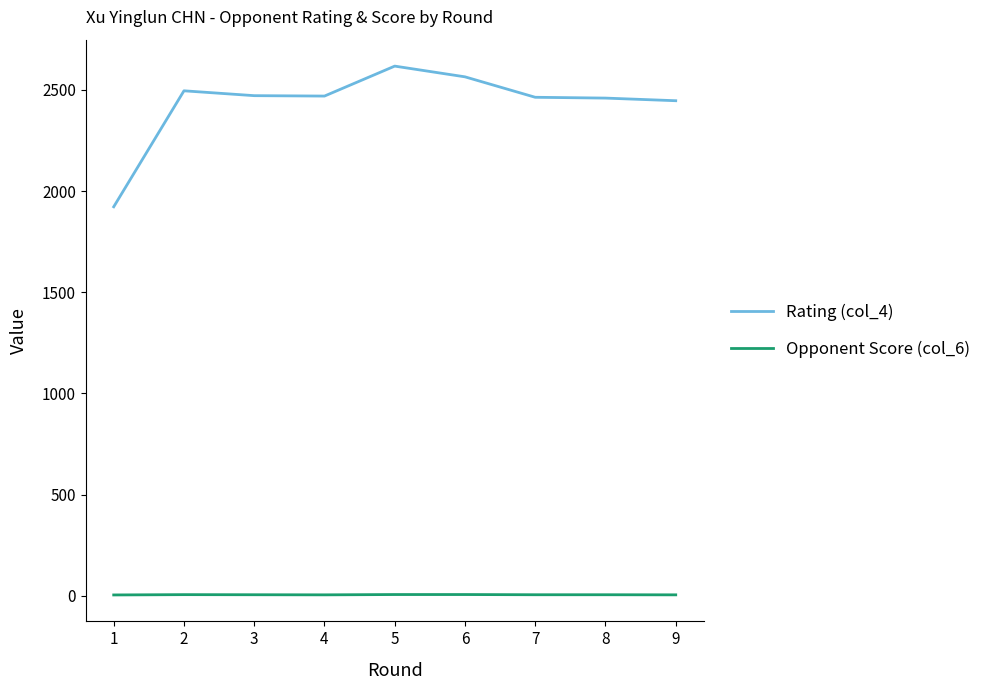

Rank the series by their maximum value, from lowest to highest.

Opponent Score (col_6), Rating (col_4)